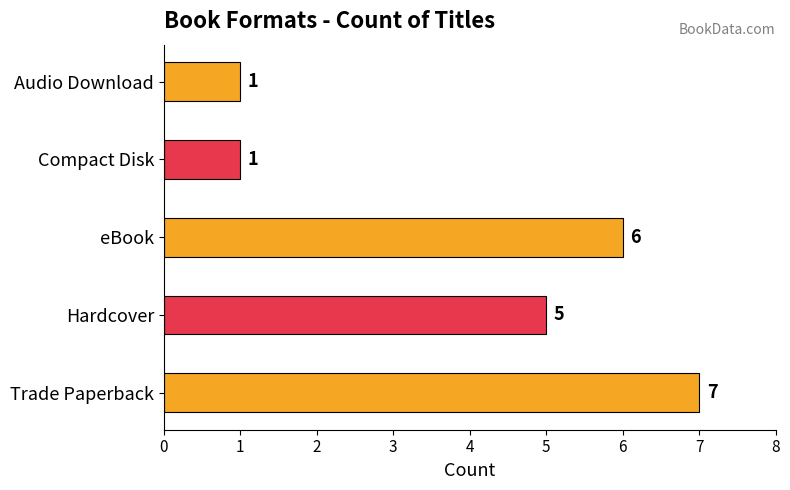

What is the difference between the maximum and minimum values?

6